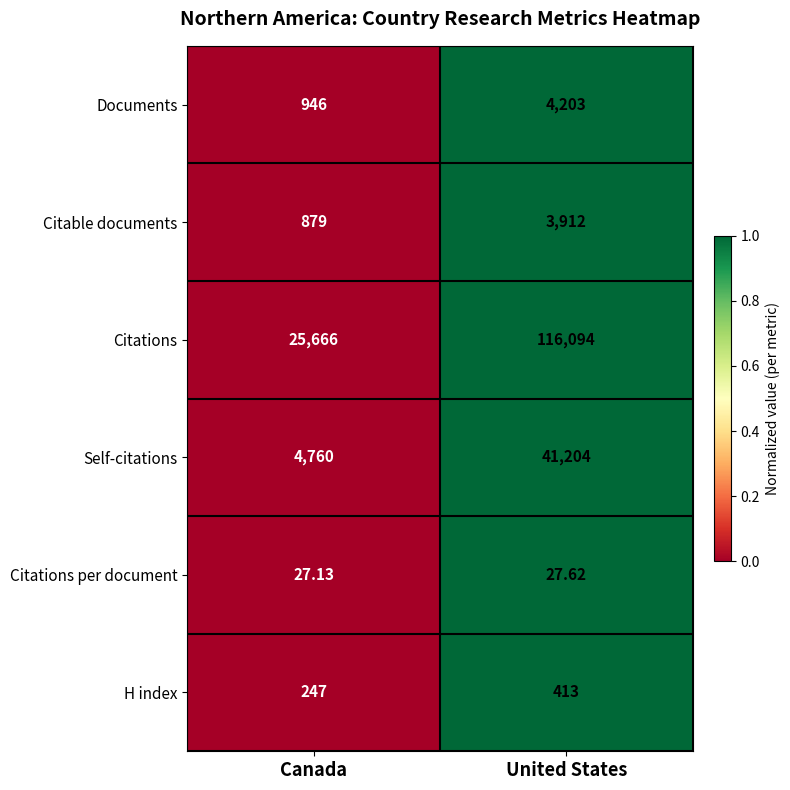

Is the value of Self-citations at Canada greater than the value of Citations per document at United States?

Yes